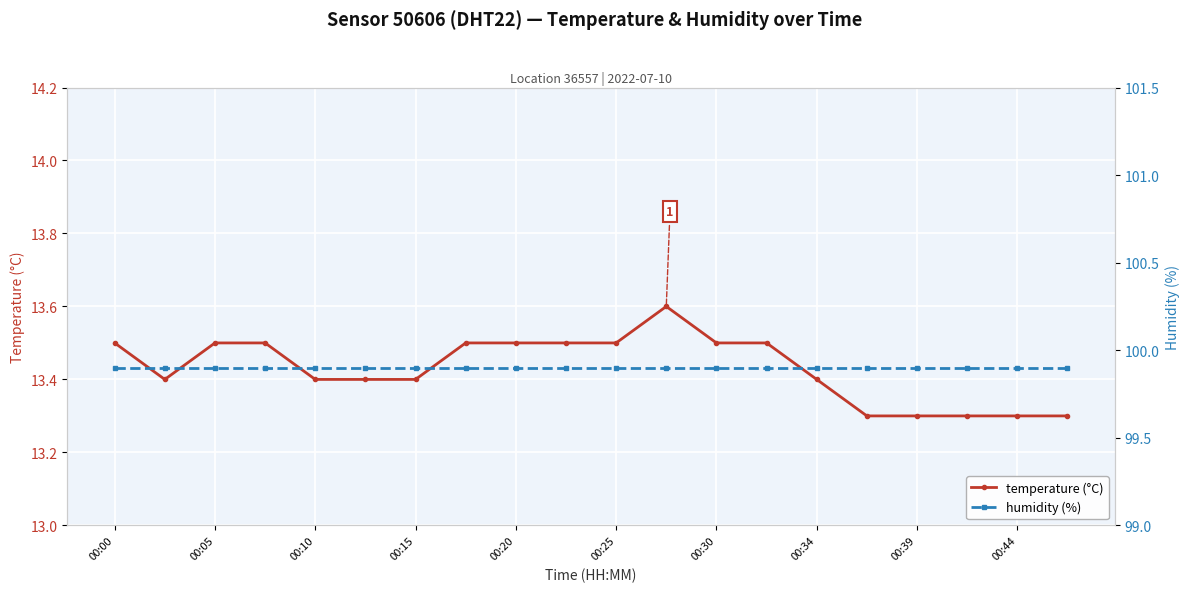

At which category does temperature (°C) reach its first local peak?

11